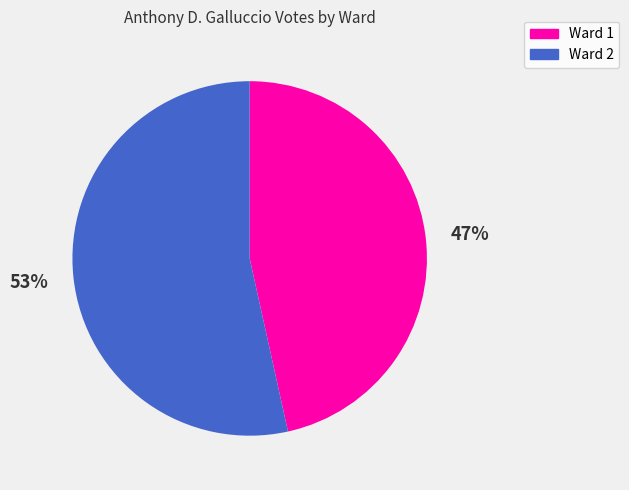

Which has a higher value, Ward 1 or Ward 2?

Ward 2